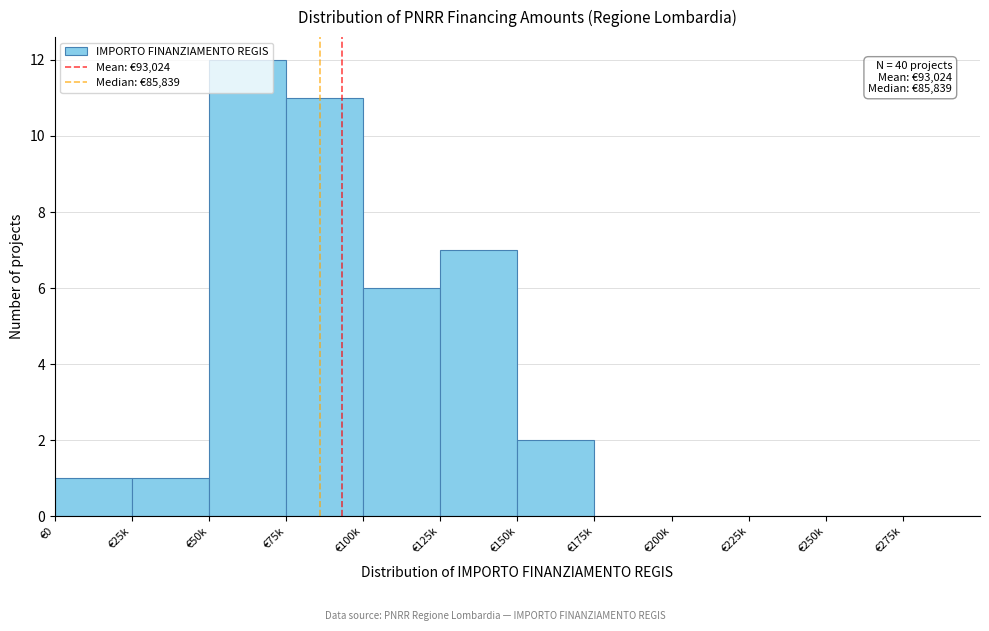

The chart shows a value of 0 at €0. True or false?

False